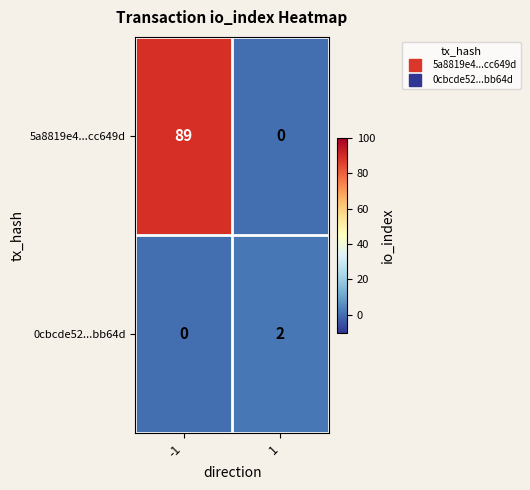

Reading left to right, what are all the values shown in this chart?

5a8819e4...cc649d: -1=89	1=0
0cbcde52...bb64d: -1=0	1=2